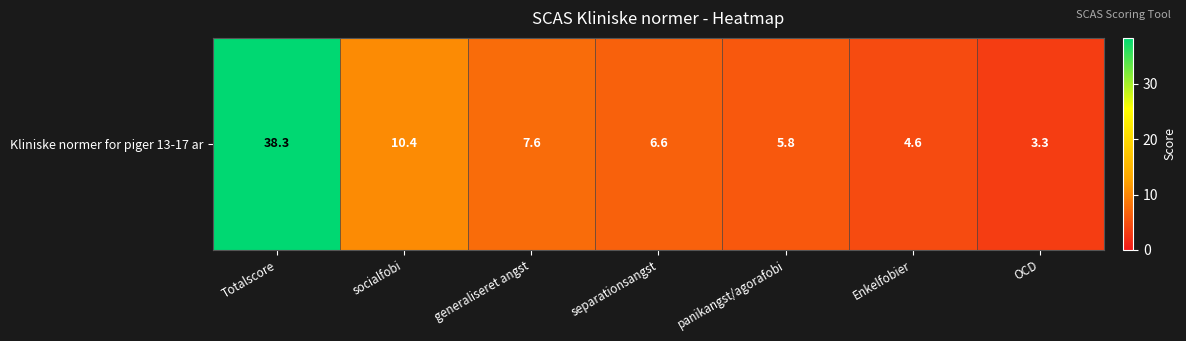

At which category does the chart reach its minimum across all series?

OCD